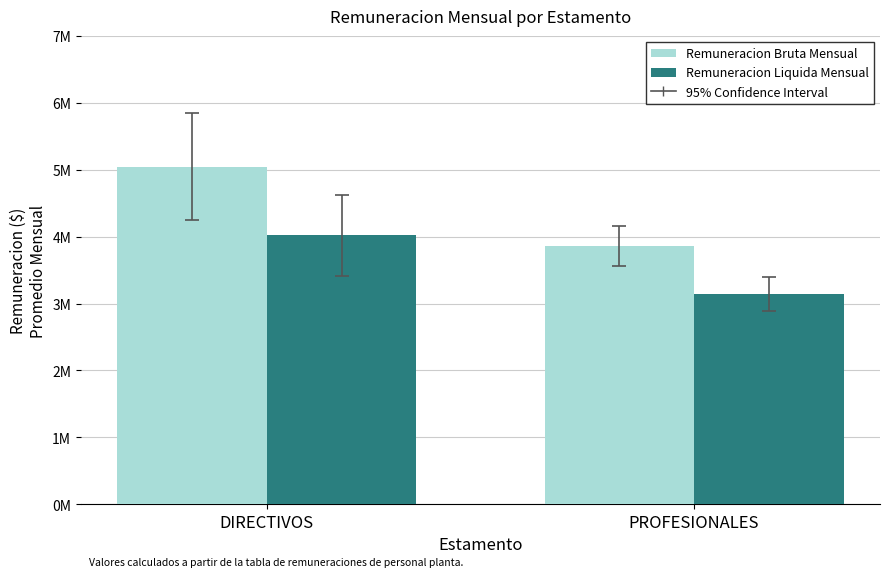

What is the sum of all Remuneracion Liquida Mensual values?

7161926